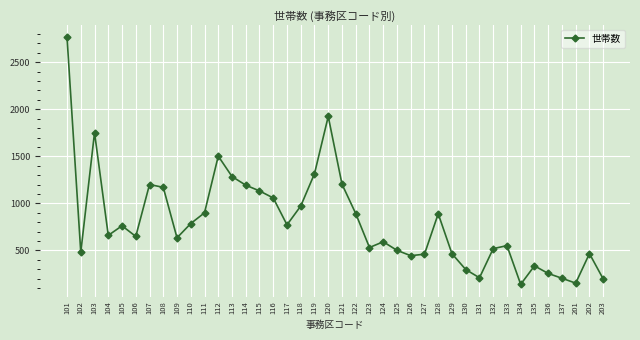

At which label is the value closest to 1451?

112